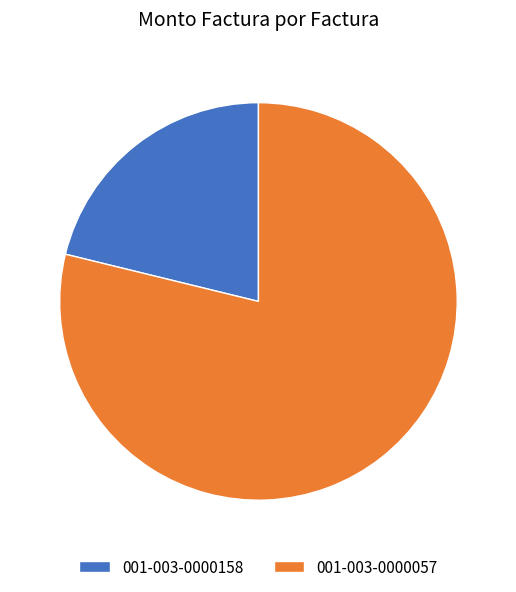

Between 001-003-0000057 and 001-003-0000158, which is larger?

001-003-0000057